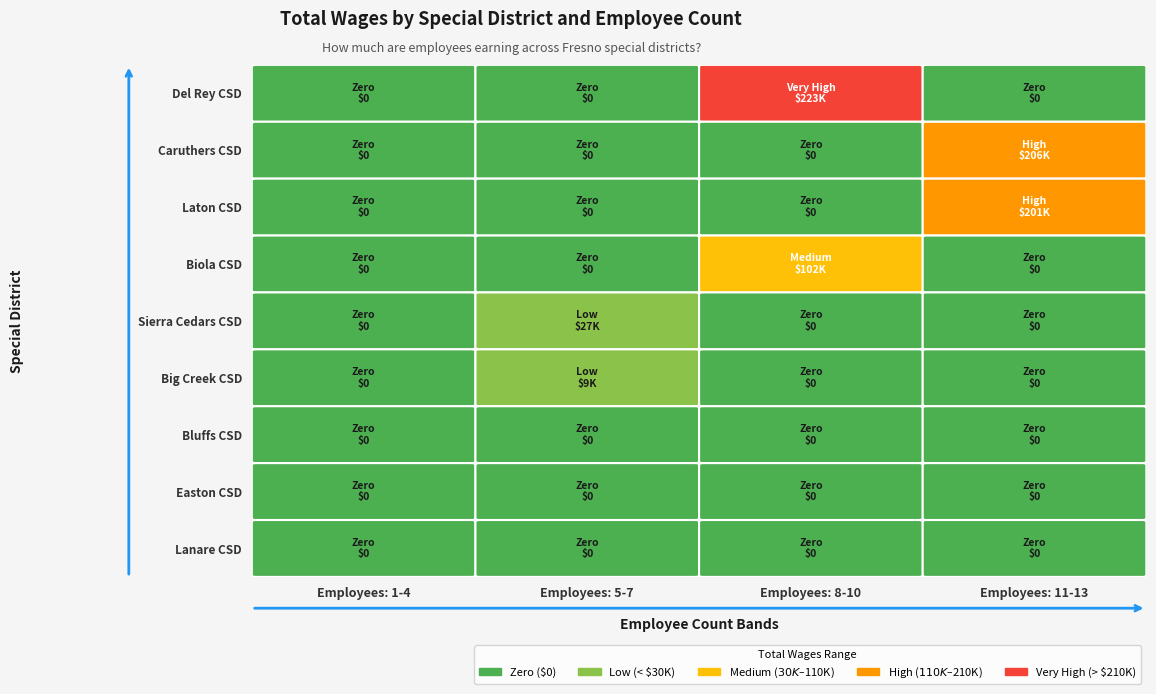

The Del Rey Community Services District series shows 0 at 1. True or false?

True